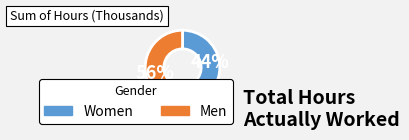

What percentage is the Women slice, to the nearest percent?

44%